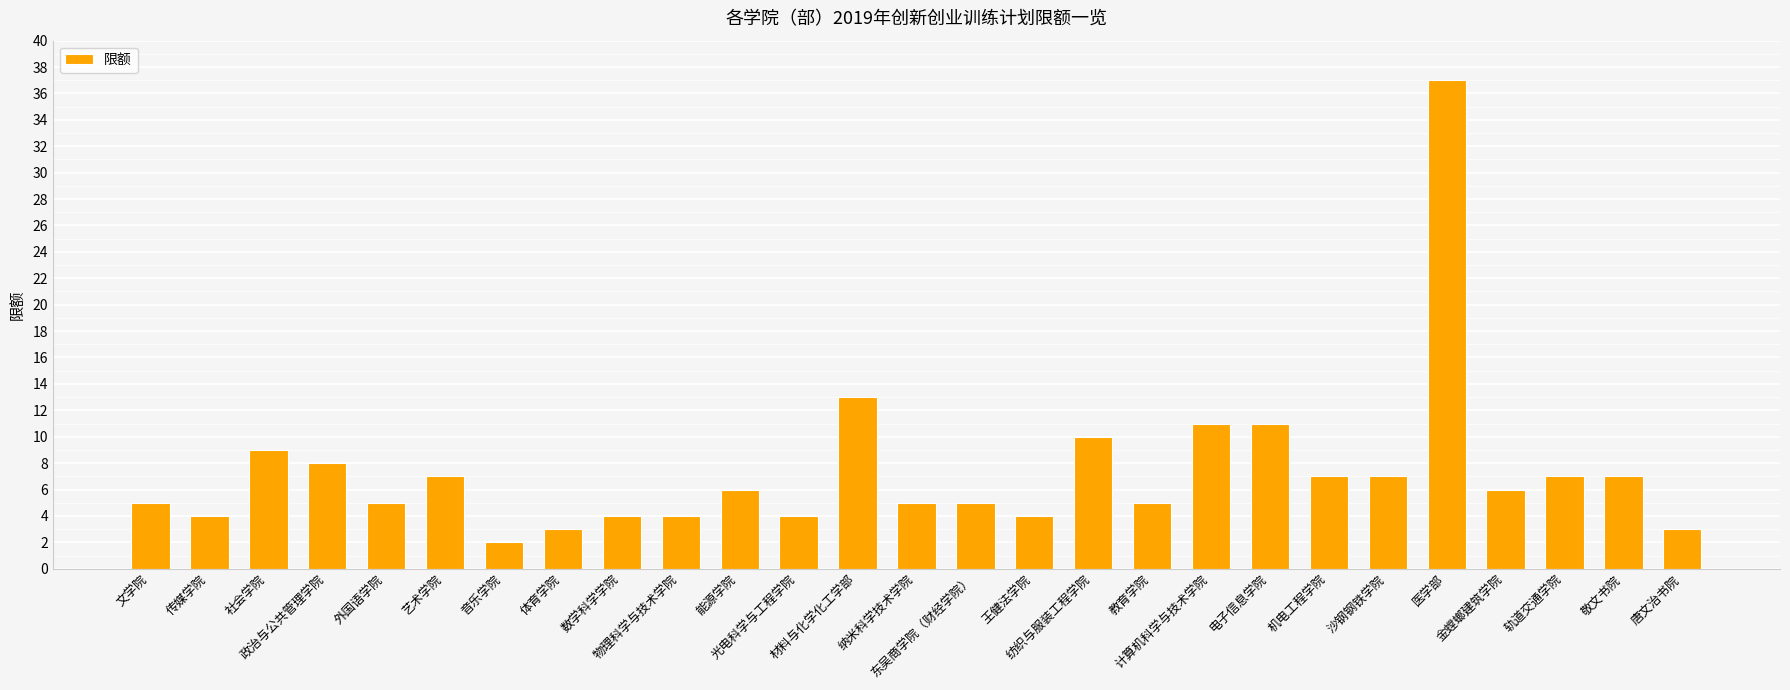

Are the bars grouped side by side (vs. stacked)?

No